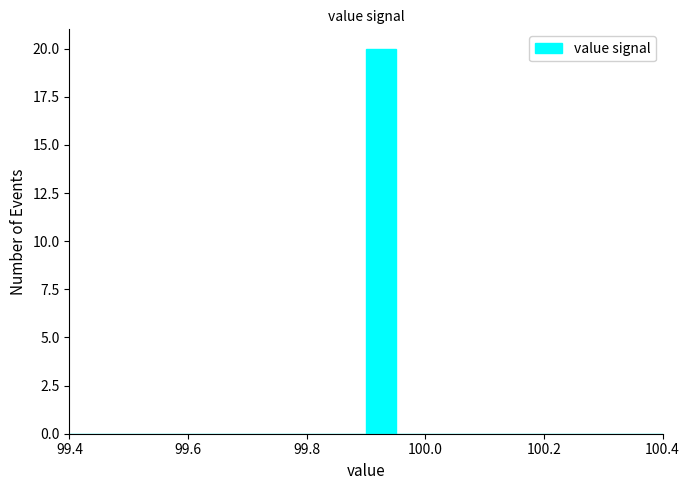

Around what value on the x-axis is the tallest bar? Give the approximate position of its centre, as read against the axis.

99.92